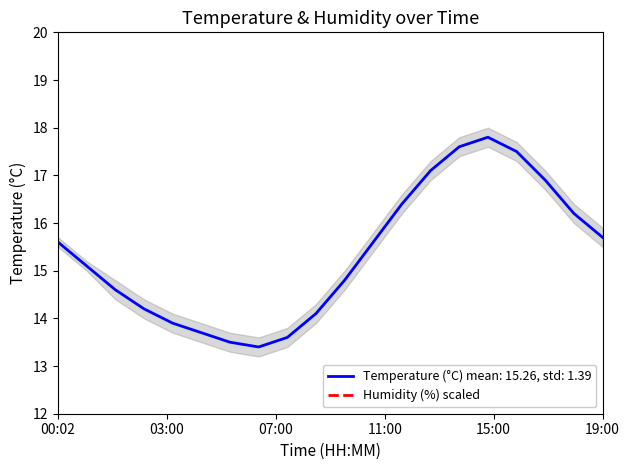

What is the highest value of the Temperature (°C) mean: 15.26, std: 1.39 series?

17.8